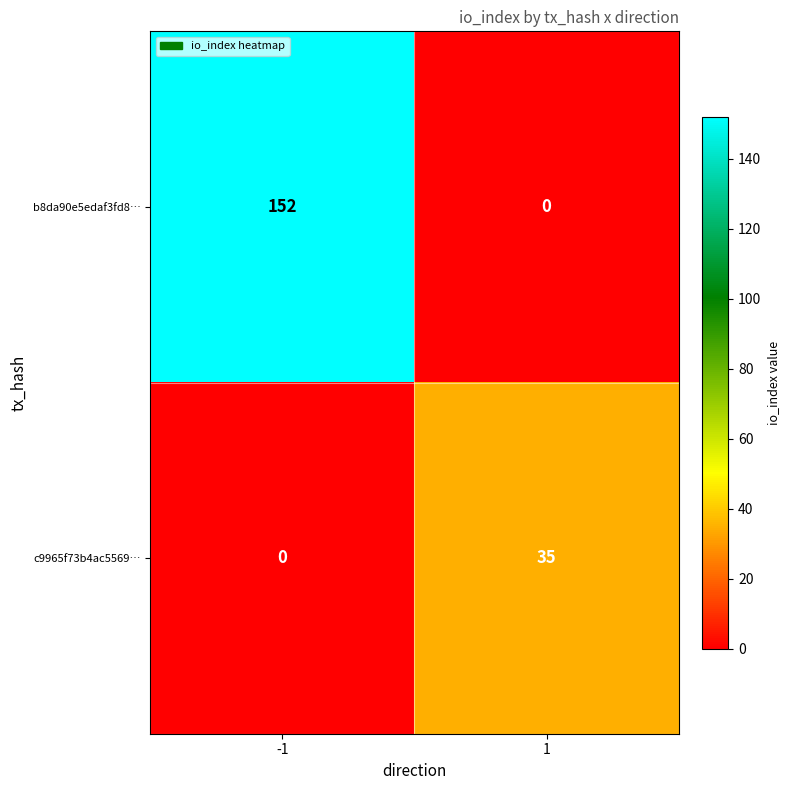

What is the sum of all c9965f73b4ac5569… values?

35